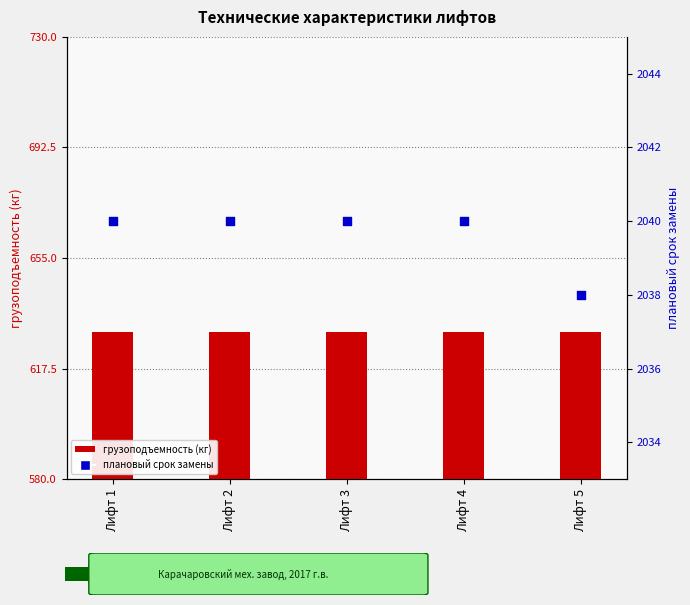

Which series has the largest total across all categories?

плановый срок замены